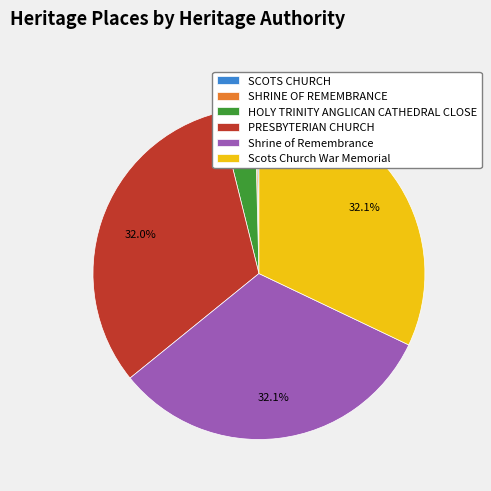

Is the sum of HOLY TRINITY ANGLICAN CATHEDRAL CLOSE and PRESBYTERIAN CHURCH greater than half?

No